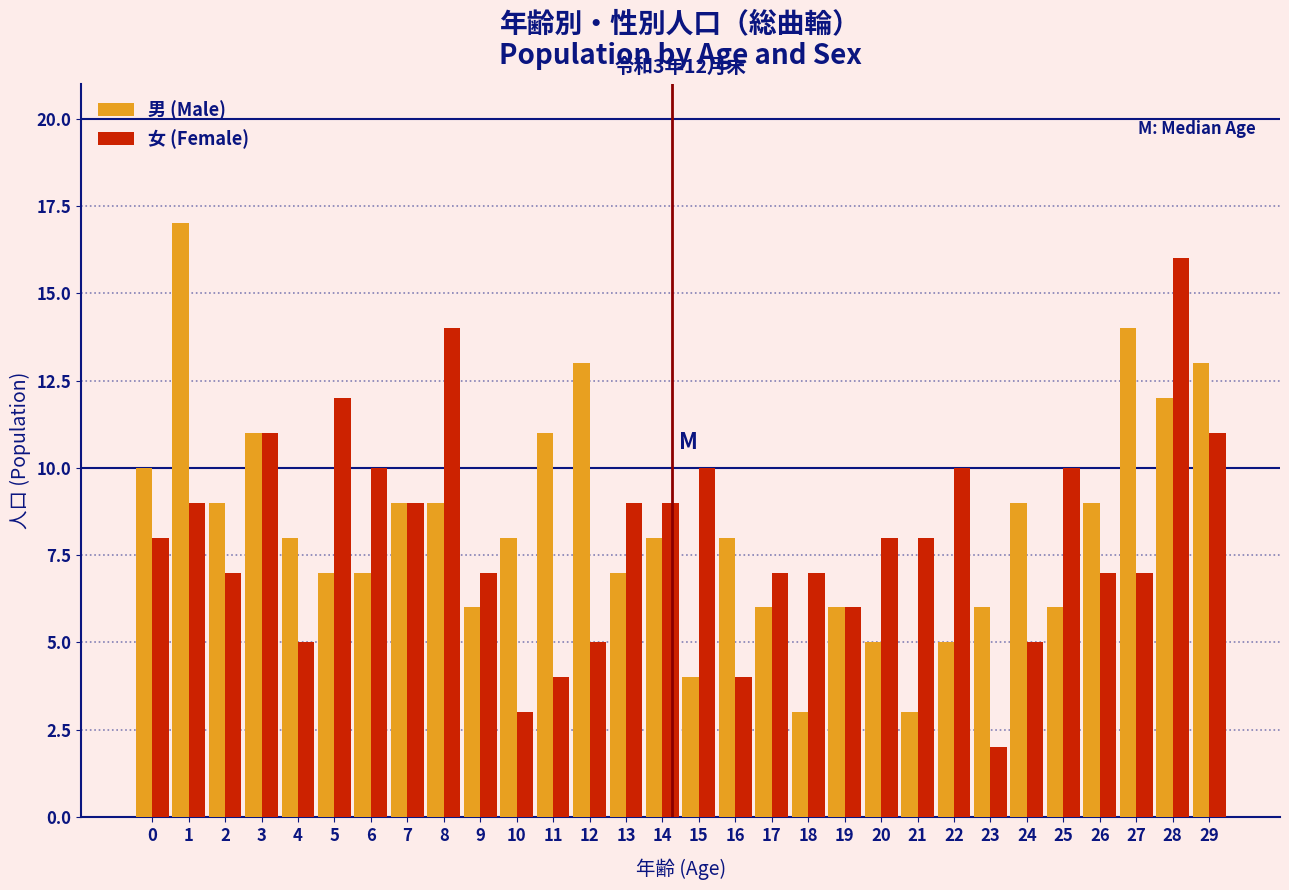

At which category is the sum across all series the highest?

28